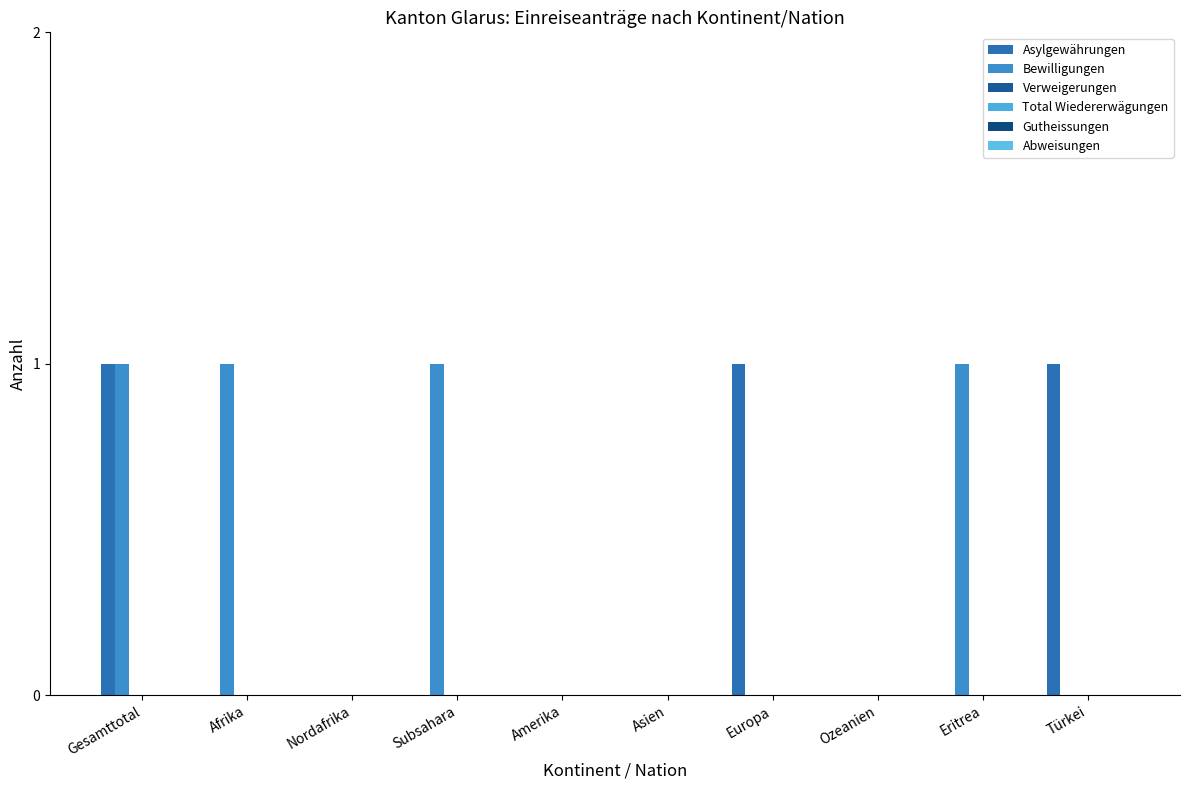

Which series has the largest total across all categories?

Bewilligungen